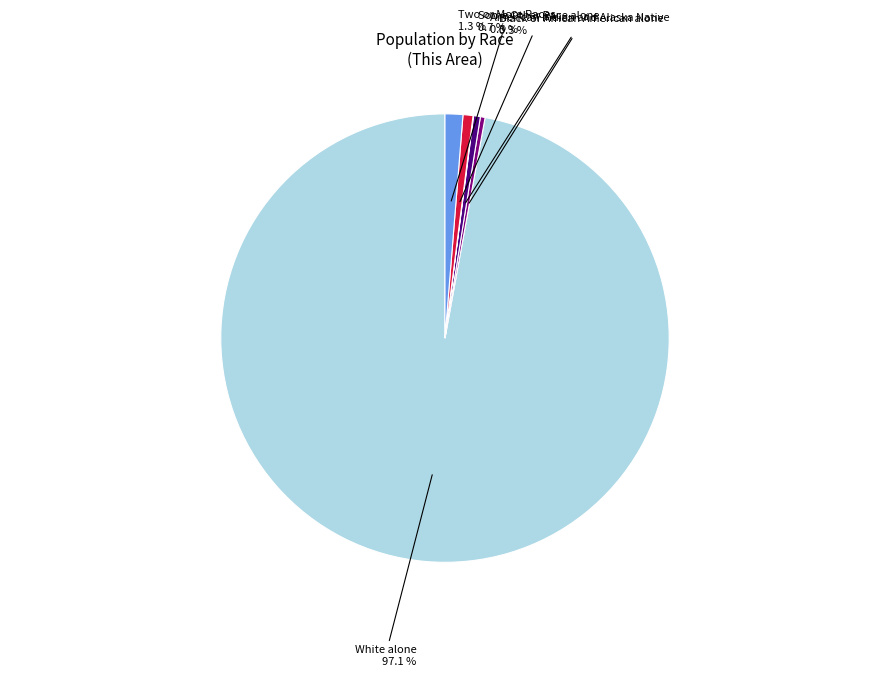

Does any single category account for the majority?

Yes